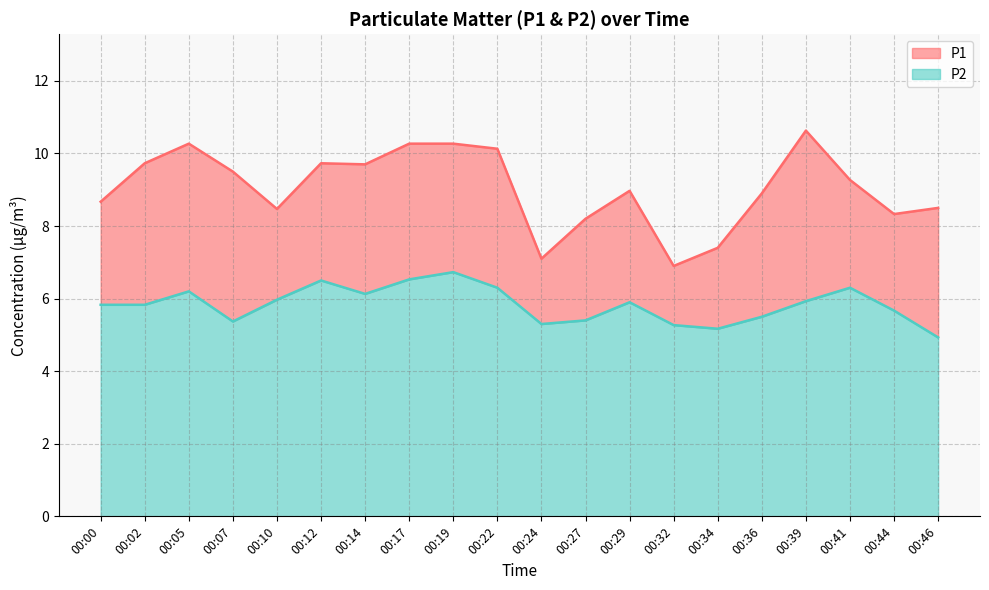

What is the difference between the maximum and minimum values in the P2 series?

1.8